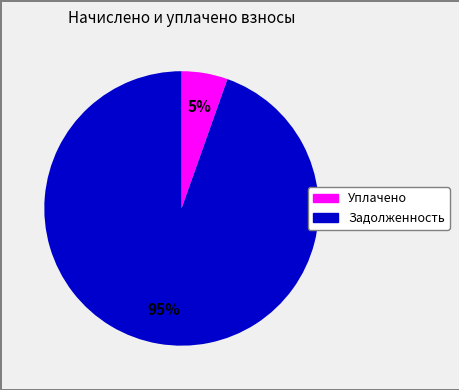

Count the number of slices in the pie.

2